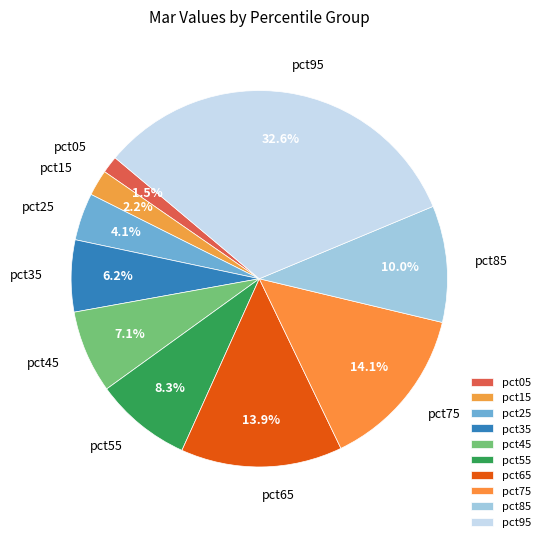

The pct55 slice represents 22% of the pie. True or false?

False